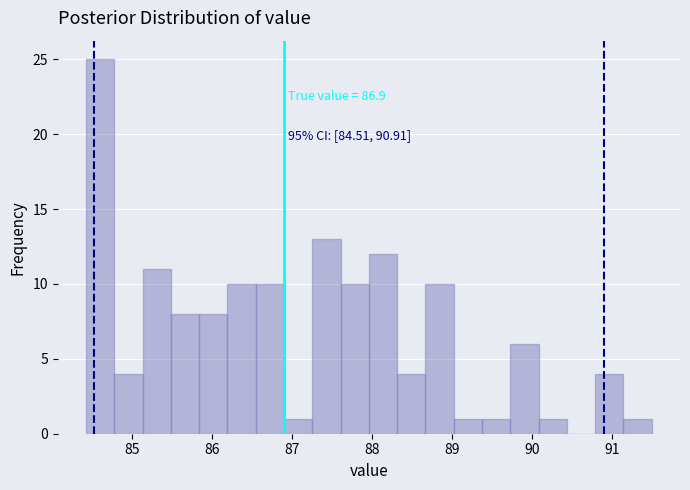

Around what value on the x-axis is the tallest bar? Give the approximate position of its centre, as read against the axis.

84.6